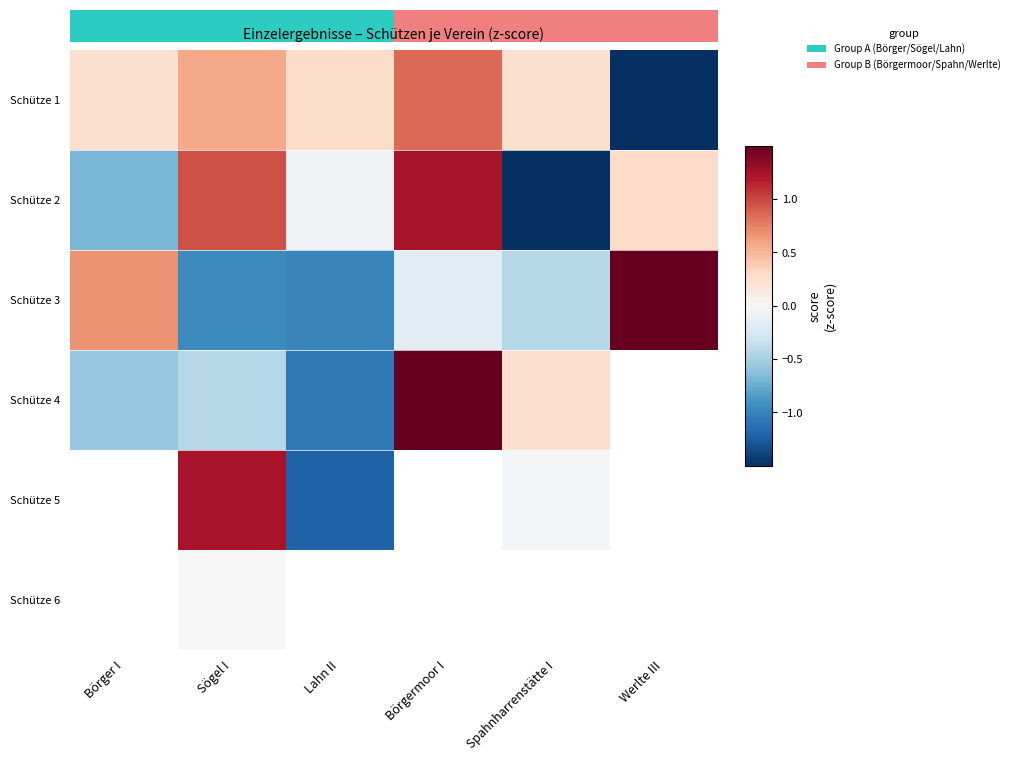

What is the difference between the highest and lowest values at Börger I?

1.4